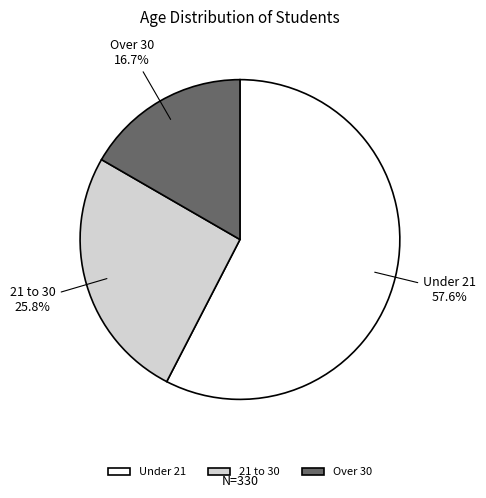

Which has a higher value, Under 21 or Over 30?

Under 21